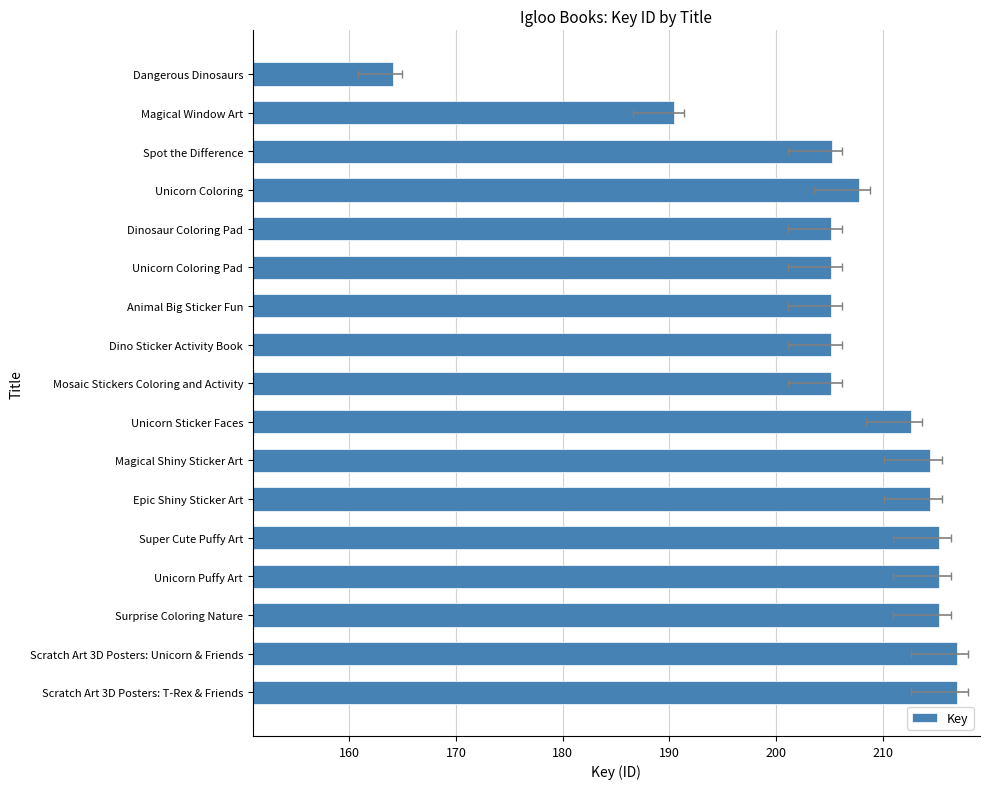

Between Dinosaur Coloring Pad and Epic Shiny Sticker Art, which is larger?

Epic Shiny Sticker Art